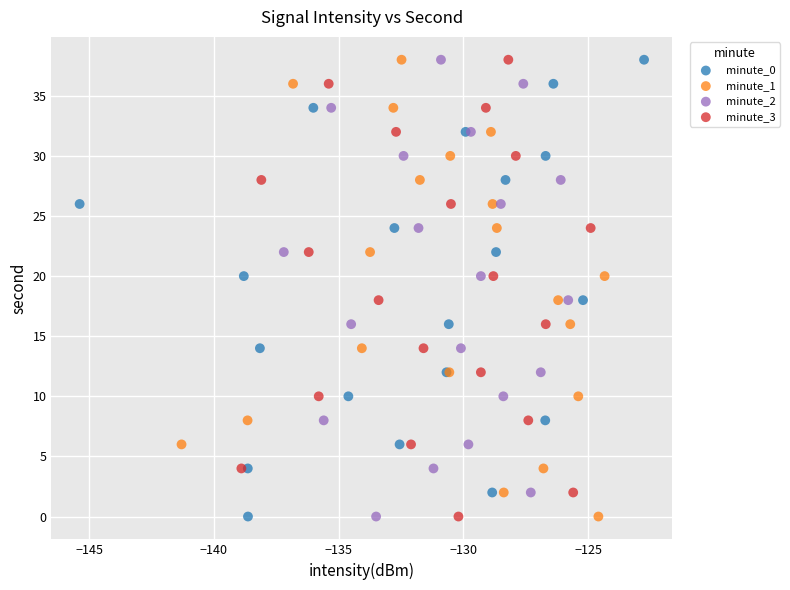

What are all the series names shown in the legend?

minute_0, minute_1, minute_2, minute_3